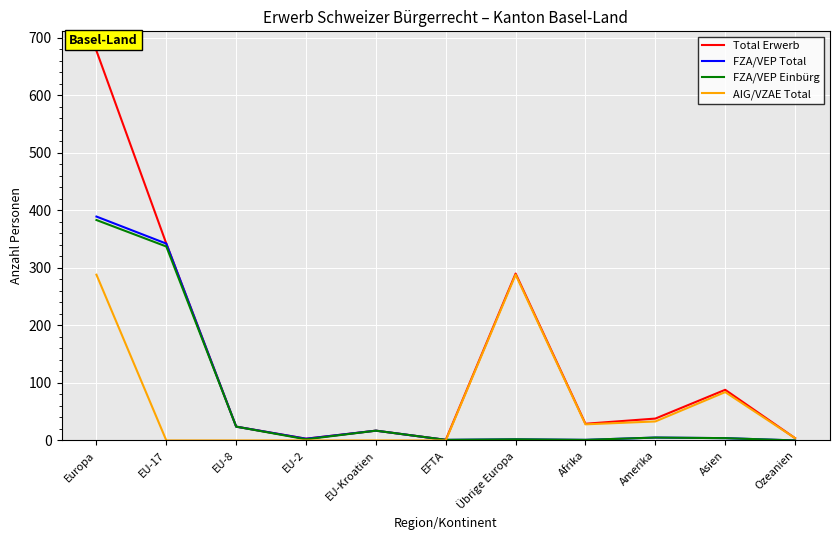

How many distinct data groups are displayed?

4